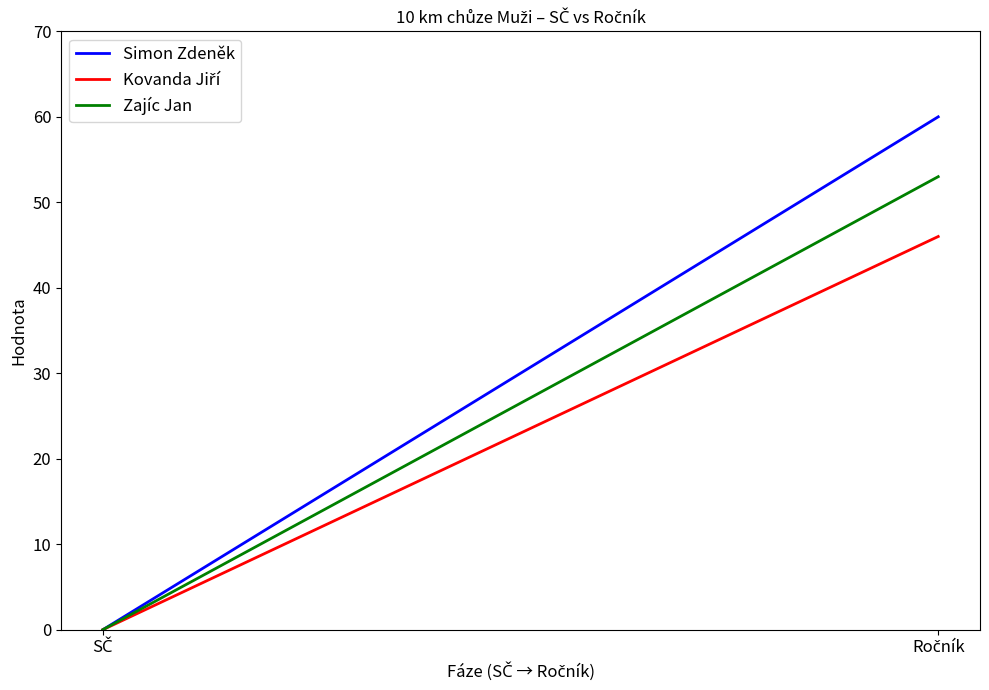

Is this an area chart (filled region under the line)?

No